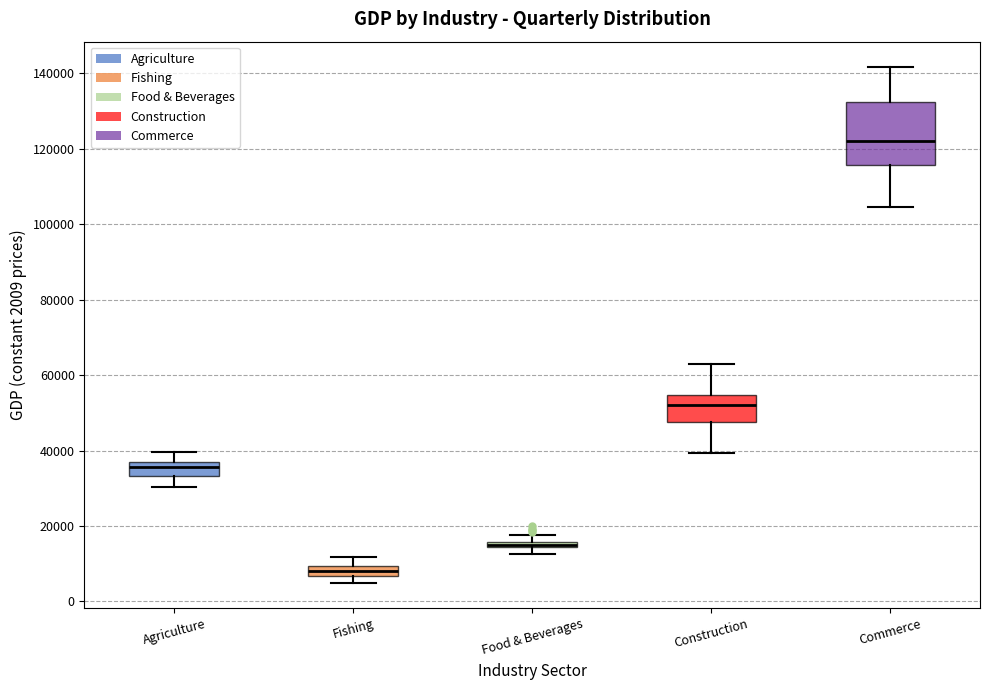

Where is the upper edge of the box for Agriculture on the y-axis? The values are not printed on the chart, so give them approximately, as read against the axis.

36000